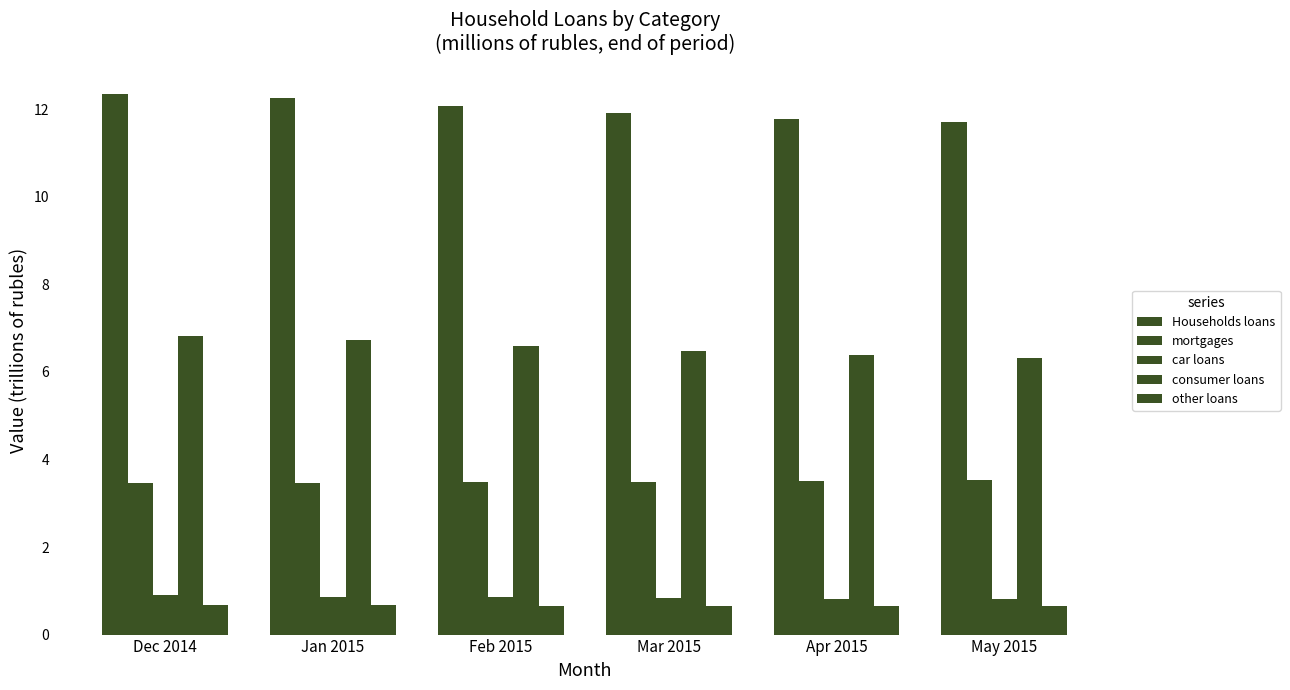

The consumer loans series shows 3.9 at Apr 2015. True or false?

False